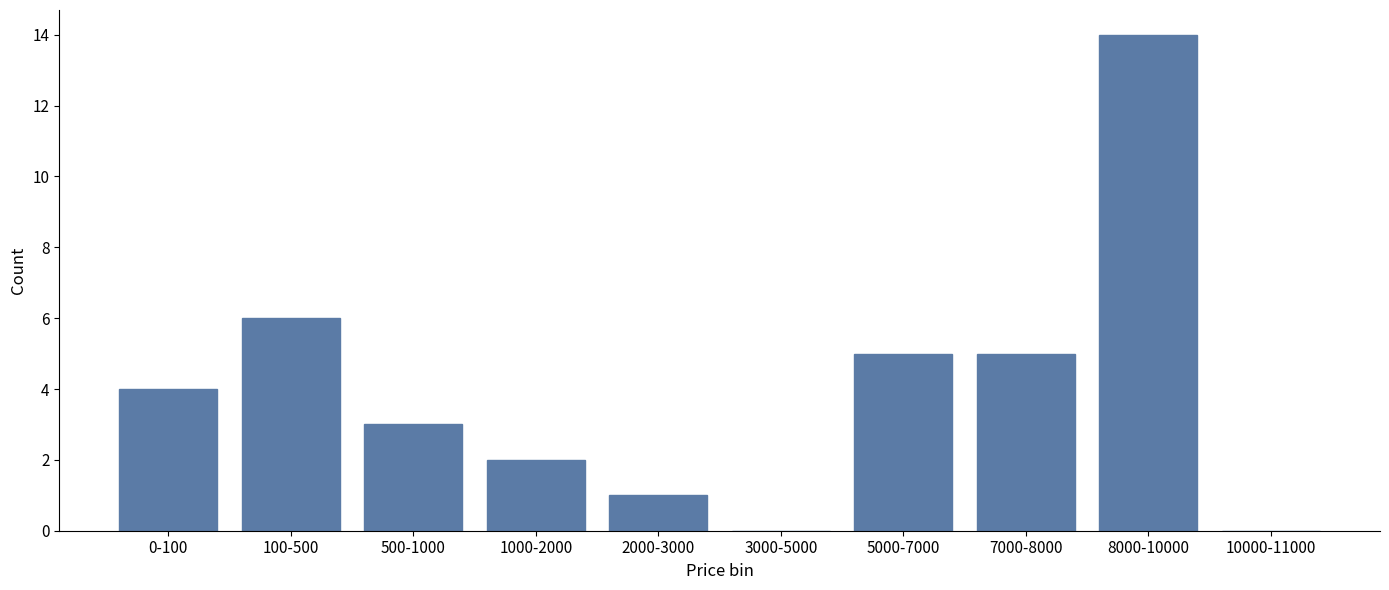

Reading left to right, list all the values displayed in this chart.

0-100=4	100-500=6	500-1000=3	1000-2000=2	2000-3000=1	3000-5000=0	5000-7000=5	7000-8000=5	8000-10000=14	10000-11000=0